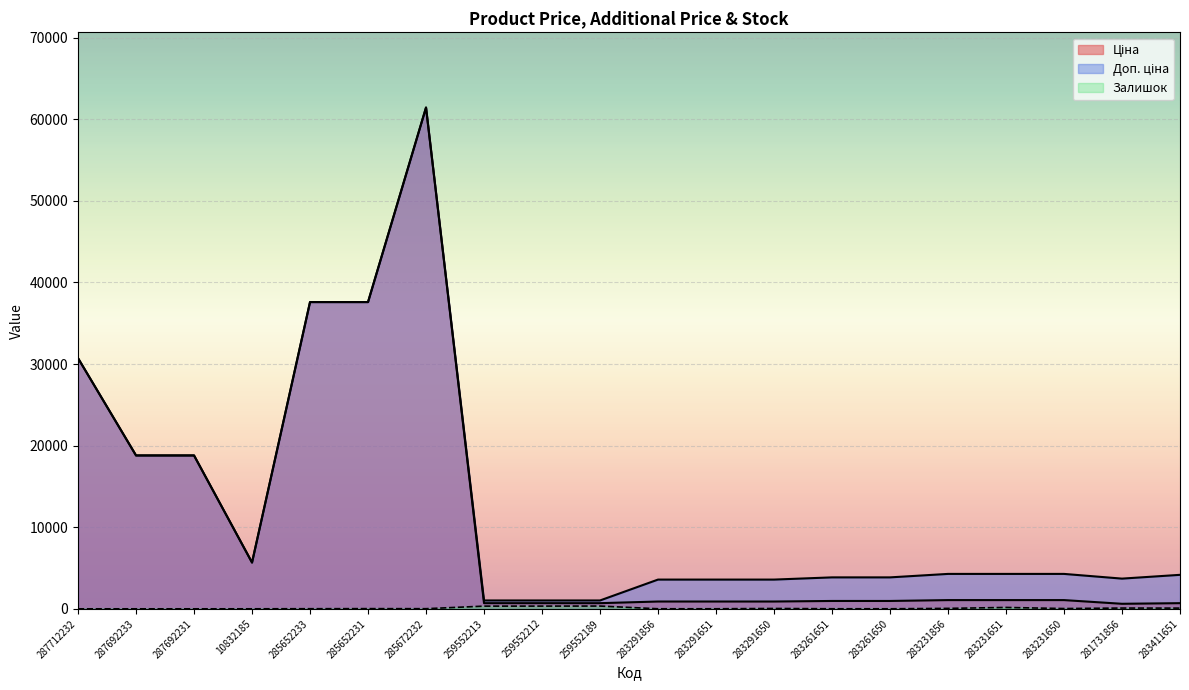

Reading left to right, list all the values displayed in this chart.

Ціна: 30717.1	18796.8	18796.8	5673.8	37593.6	37593.6	61434.3	693.7	693.7	693.7	895.9	895.9	895.9	963.5	963.5	1069.8	1069.8	1069.8	617.0	694.3
Доп. ціна: 30717.1	18796.8	18796.8	5673.8	37593.6	37593.6	61434.3	1024.6	1024.6	1024.6	3583.6	3583.6	3583.6	3854.0	3854.0	4279.1	4279.1	4279.1	3701.9	4165.6
Залишок: 0.0	0.0	0.0	2.0	13.0	23.0	16.0	330.0	333.0	339.0	7.0	6.0	43.0	8.0	6.0	54.0	169.0	34.0	94.0	87.0